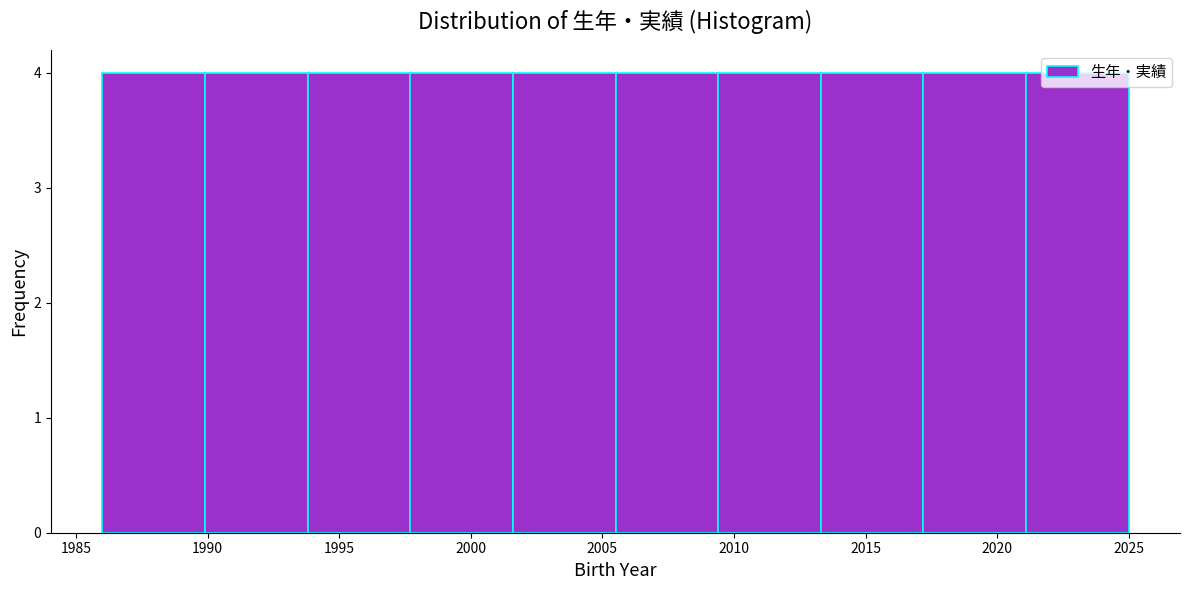

Reading left to right, list every bar in this chart as the range it spans on the x-axis followed by its height. Neither the bar edges nor the heights are printed on the chart, so give them approximately, as read against the axes.

1986.0 to 1989.9: 4
1989.9 to 1993.8: 4
1993.8 to 1997.7: 4
1997.7 to 2001.6: 4
2001.6 to 2005.5: 4
2005.5 to 2009.4: 4
2009.4 to 2013.3: 4
2013.3 to 2017.2: 4
2017.2 to 2021.1: 4
2021.1 to 2025.0: 4